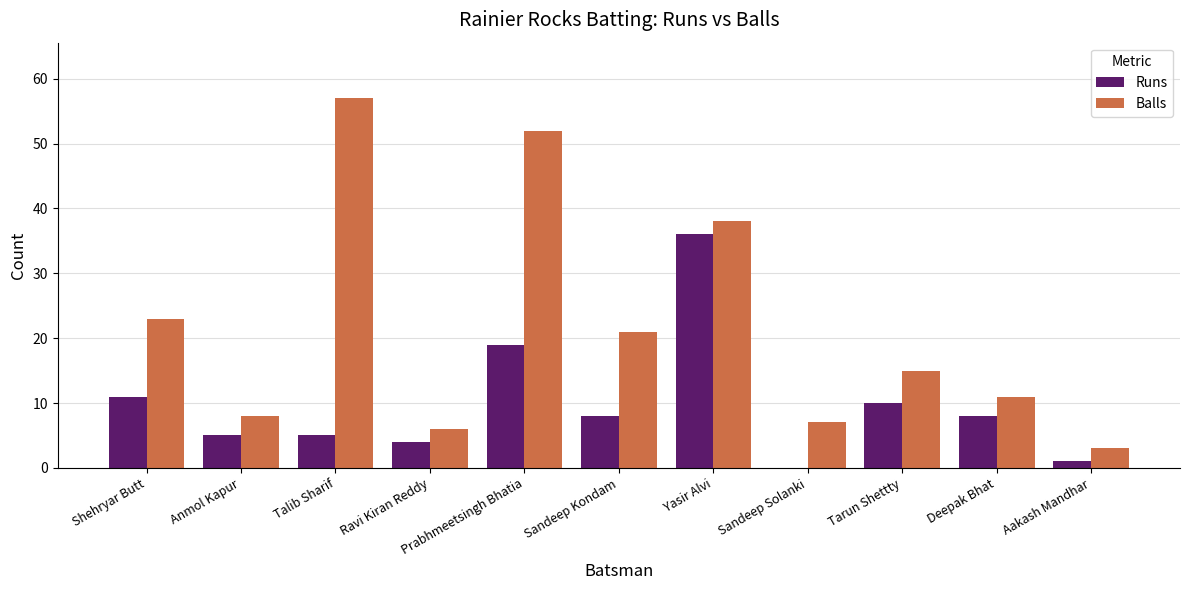

What is the greatest value displayed?

57